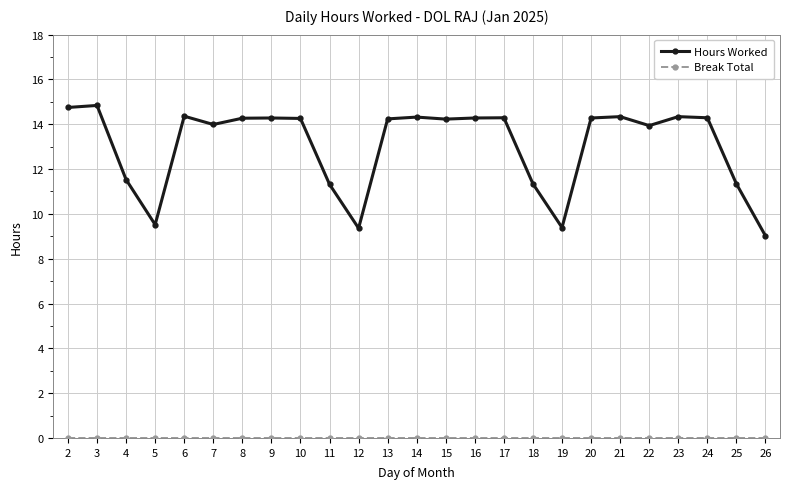

What is the total value across all series at 11?

11.3